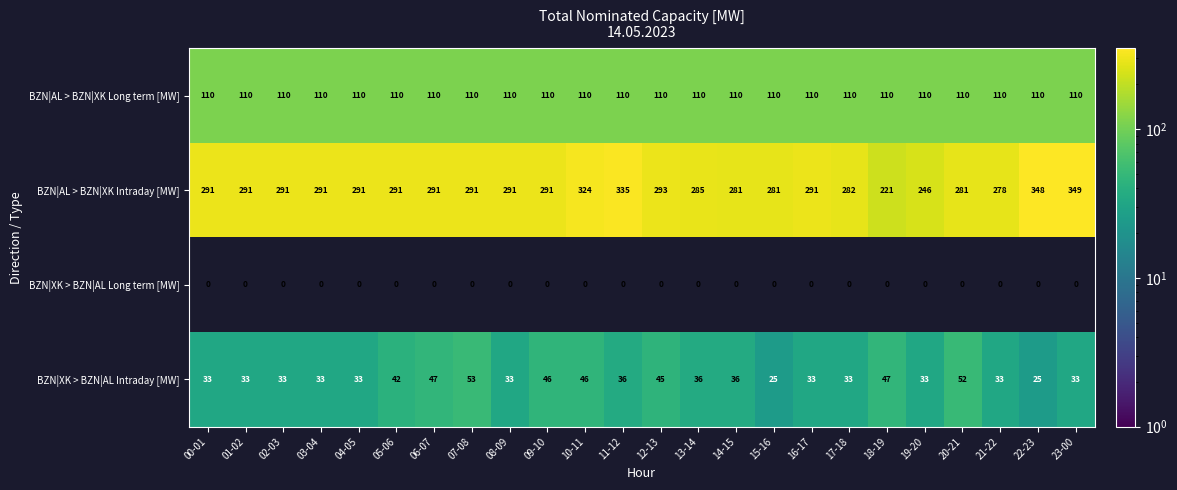

The BZN|AL > BZN|XK Intraday [MW] series shows 109 at 07-08. True or false?

False